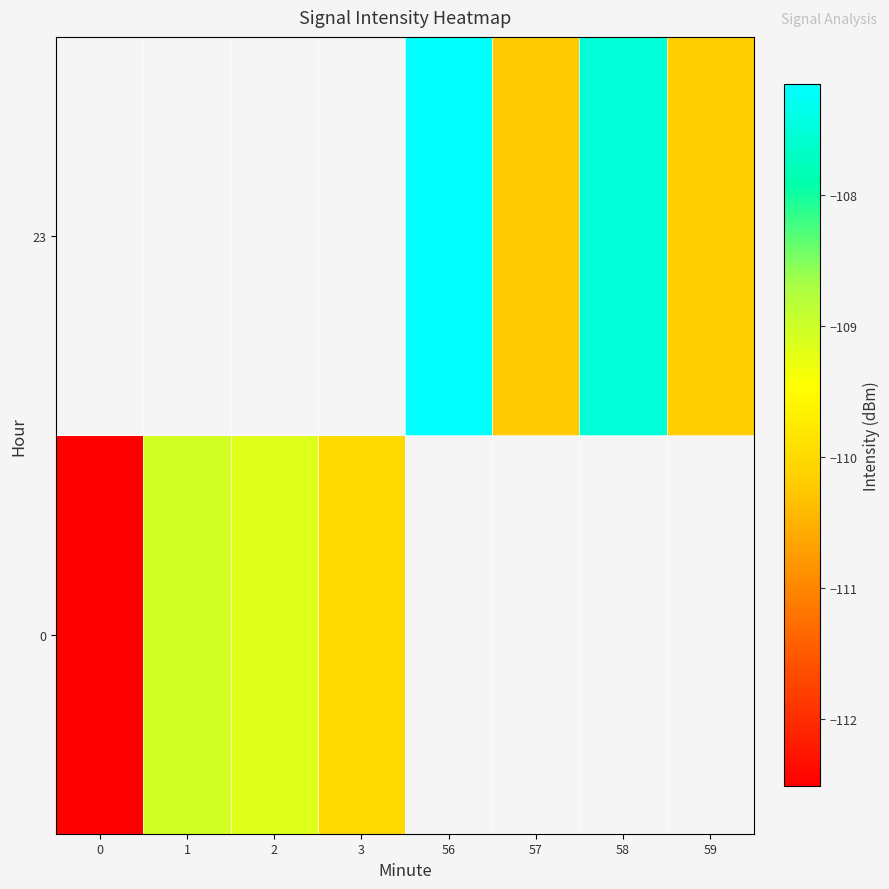

What is the smallest value displayed?

-112.5